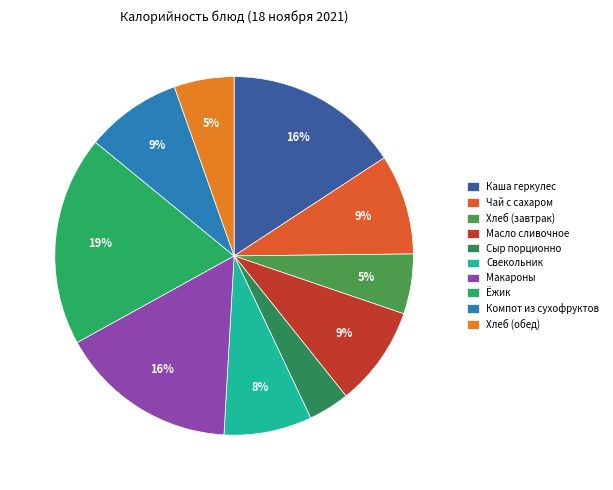

Rank the categories by value from lowest to highest.

Сыр порционно, Хлеб (завтрак), Хлеб (обед), Свекольник, Компот из сухофруктов, Чай с сахаром, Масло сливочное, Каша геркулес, Макароны, Ёжик